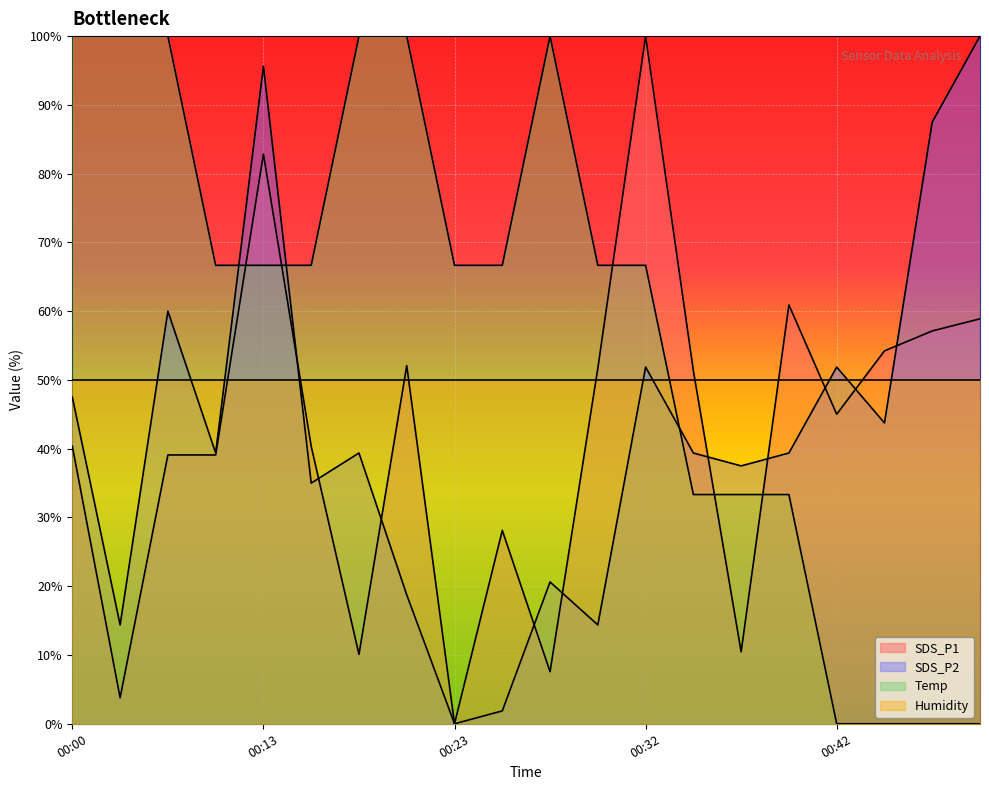

Which series has the largest total across all categories?

Temp